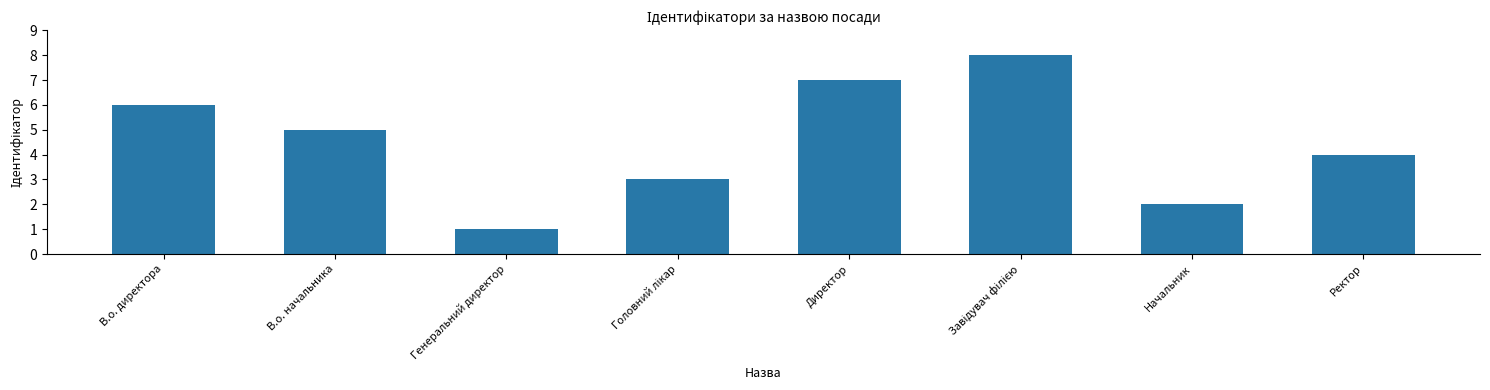

What is the label of the 7th bar from the left?

Начальник